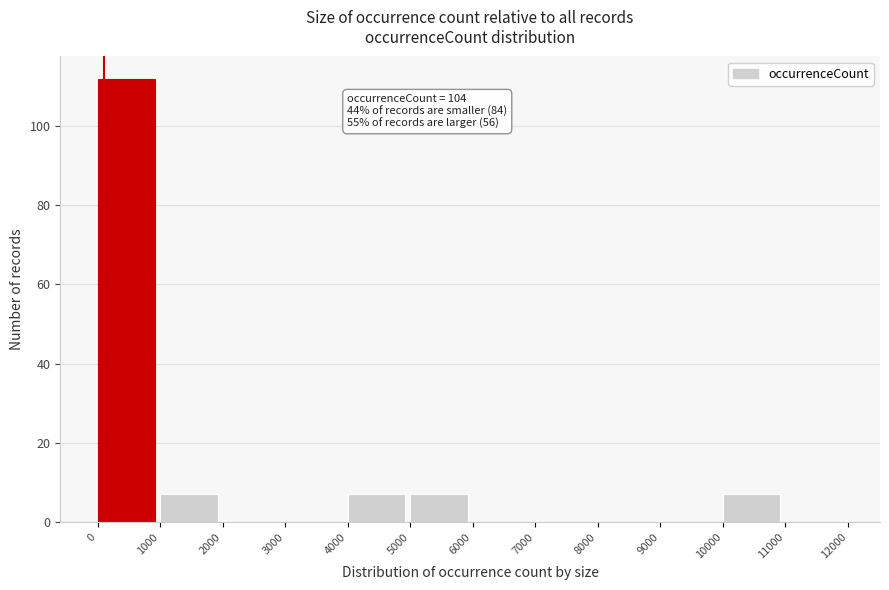

Which range on the x-axis has the tallest bar?

0 to 1000